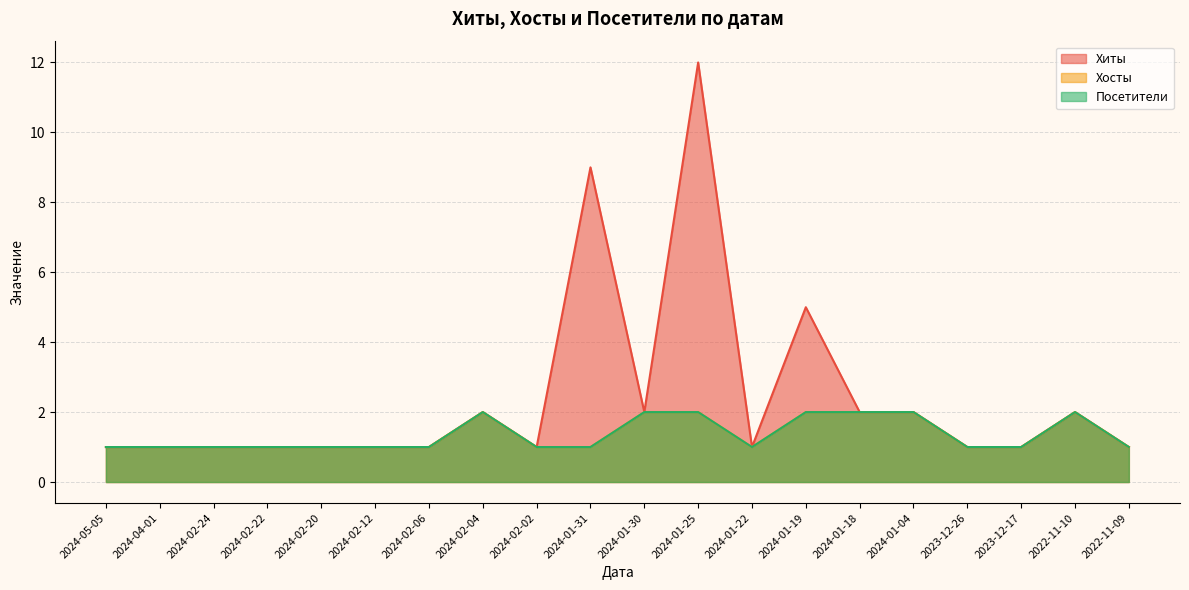

Does the chart display data point markers on the line(s)?

No